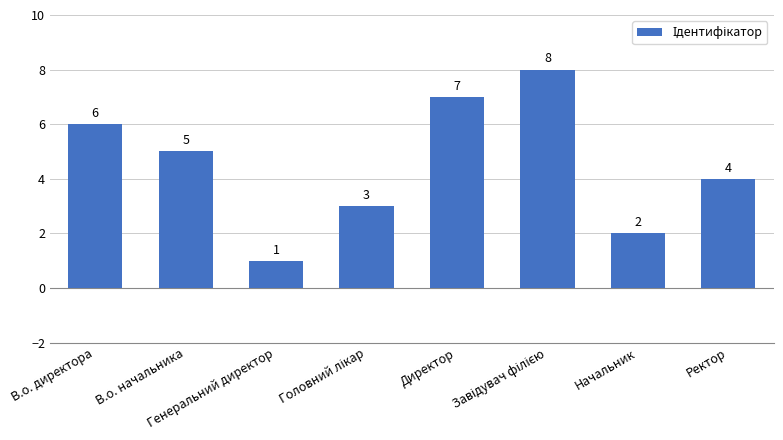

What is the value of the 7th bar from the left?

2